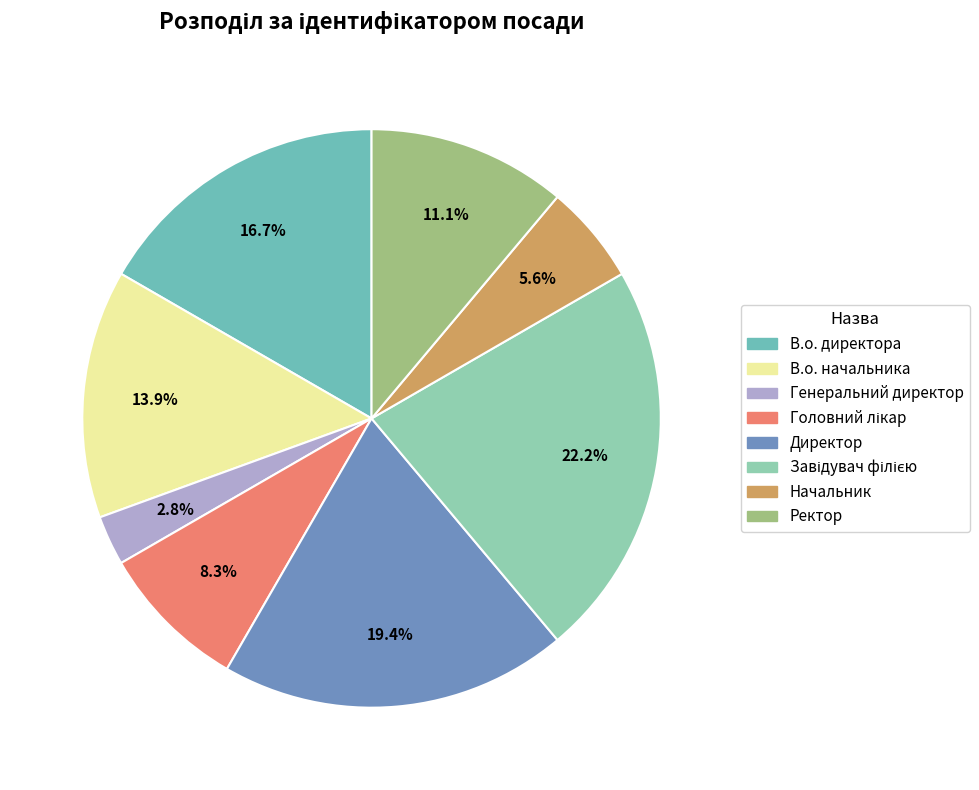

Rank the categories by value from highest to lowest.

Завідувач філією, Директор, В.о. директора, В.о. начальника, Ректор, Головний лікар, Начальник, Генеральний директор